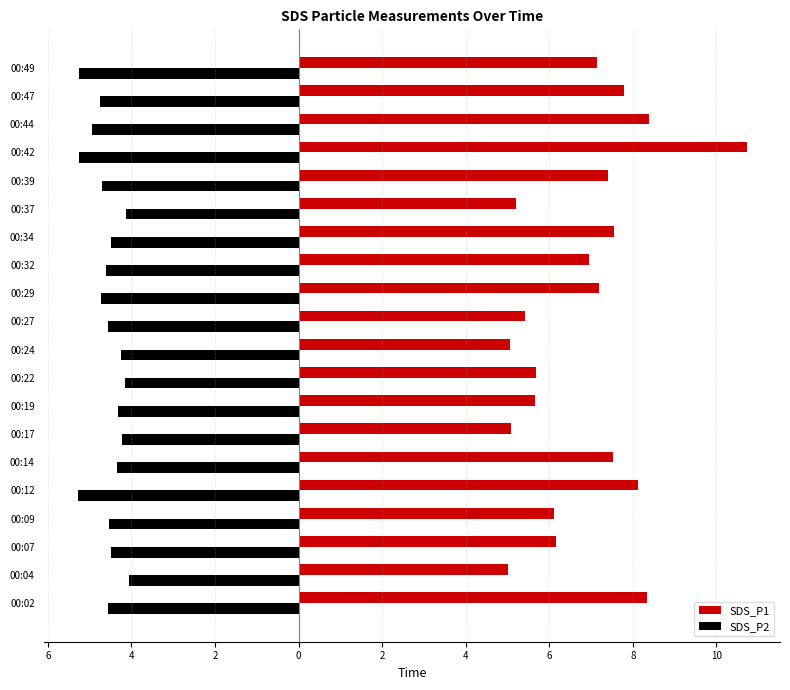

Reading right to left, list all the values displayed in this chart.

SDS_P1: 7.2	7.8	8.4	10.7	7.4	5.2	7.5	7.0	7.2	5.4	5.0	5.7	5.7	5.1	7.5	8.1	6.1	6.2	5.0	8.3
SDS_P2: -5.2	-4.8	-5.0	-5.2	-4.7	-4.1	-4.5	-4.6	-4.7	-4.5	-4.2	-4.2	-4.3	-4.2	-4.3	-5.3	-4.5	-4.5	-4.0	-4.5